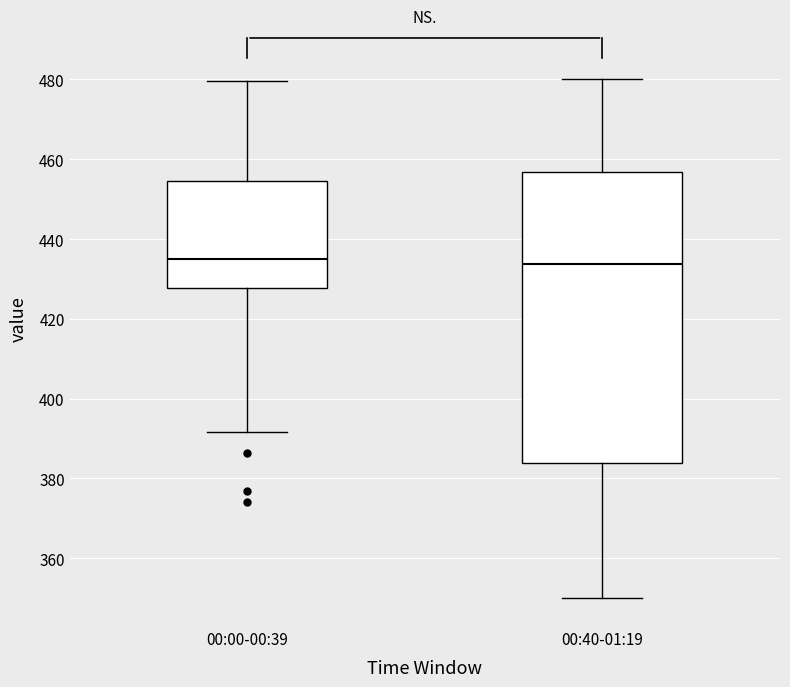

Reading left to right, read every box against the y-axis: the position of its median line, the range the box covers, and the ends of its whiskers. The values are not printed on the chart, so give them approximately, as read against the axis.

00:00-00:39: median 434, box 428 to 454, whiskers 392 to 480
00:40-01:19: median 434, box 384 to 456, whiskers 350 to 480